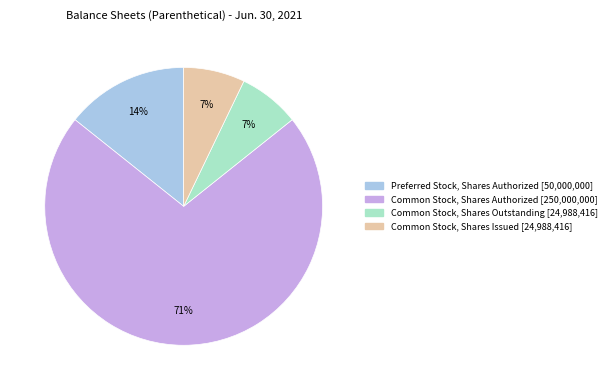

Do Common Stock, Shares Issued and Common Stock, Shares Authorized together represent more than half of the pie?

Yes